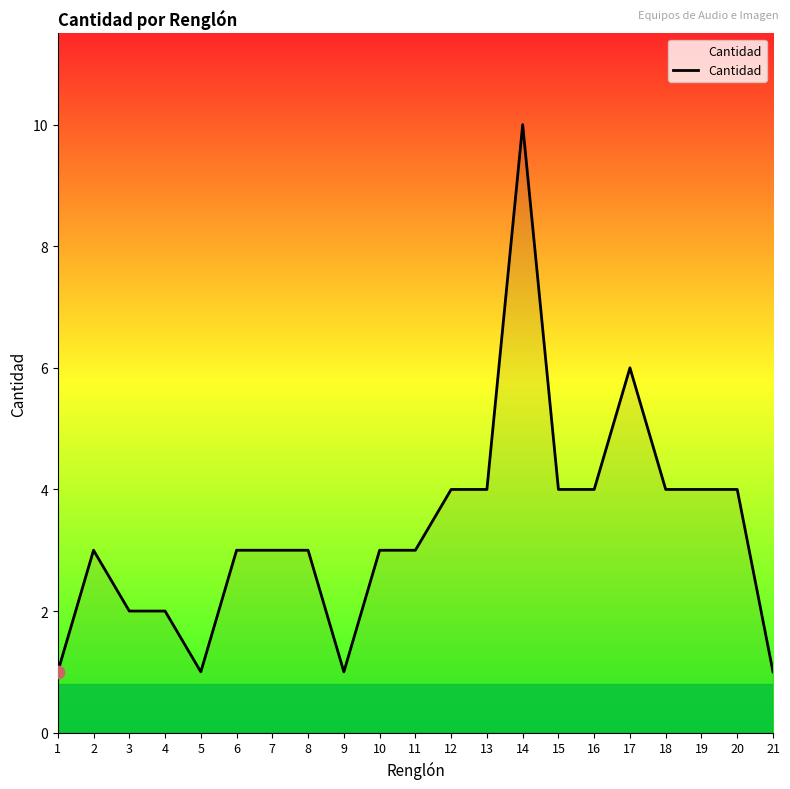

What is the change in value from 13 to 17?

+2